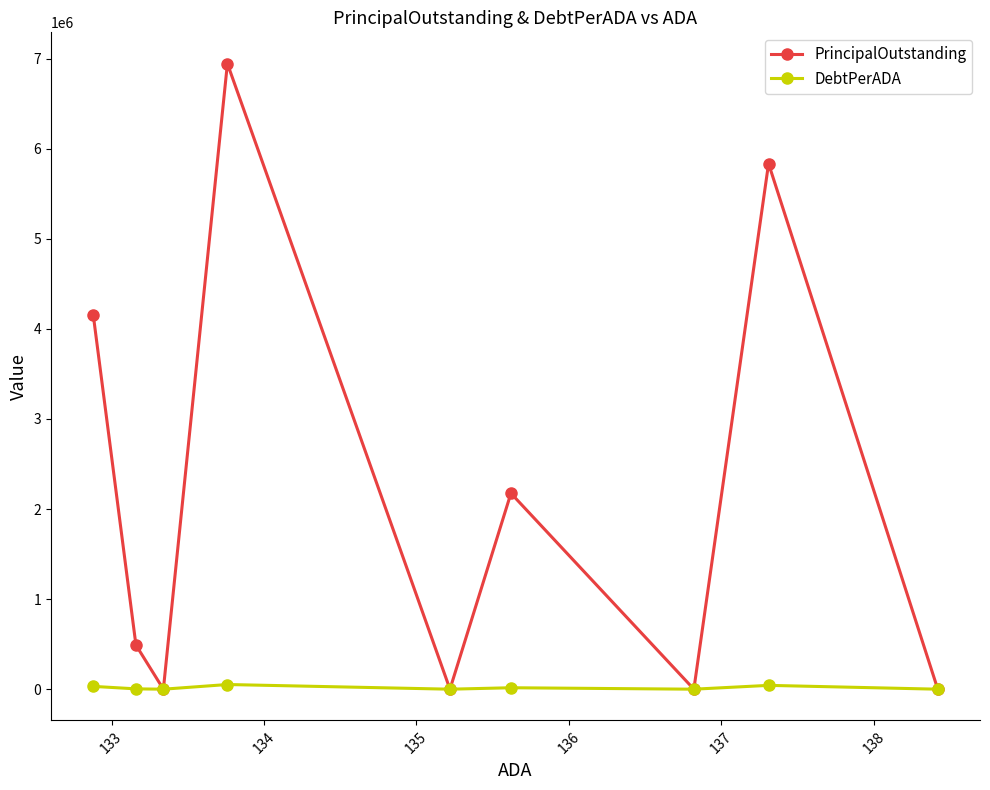

What is the maximum value for PrincipalOutstanding?

6945000.0